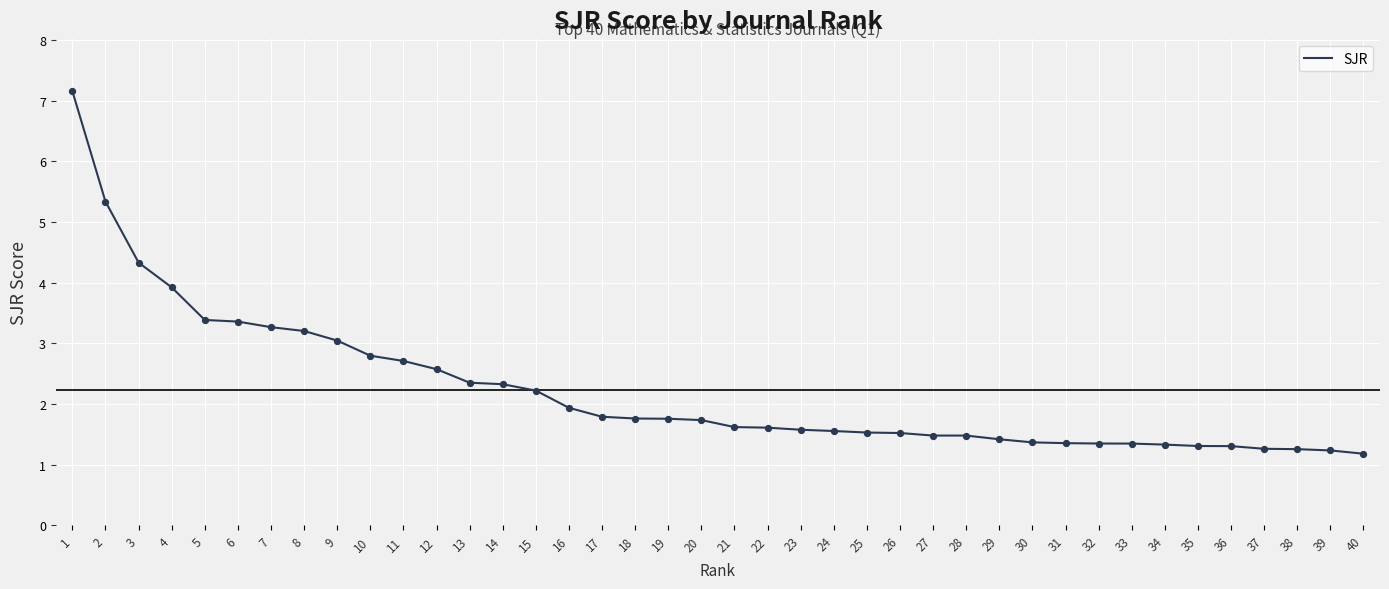

Which has a higher value, 26 or 18?

18